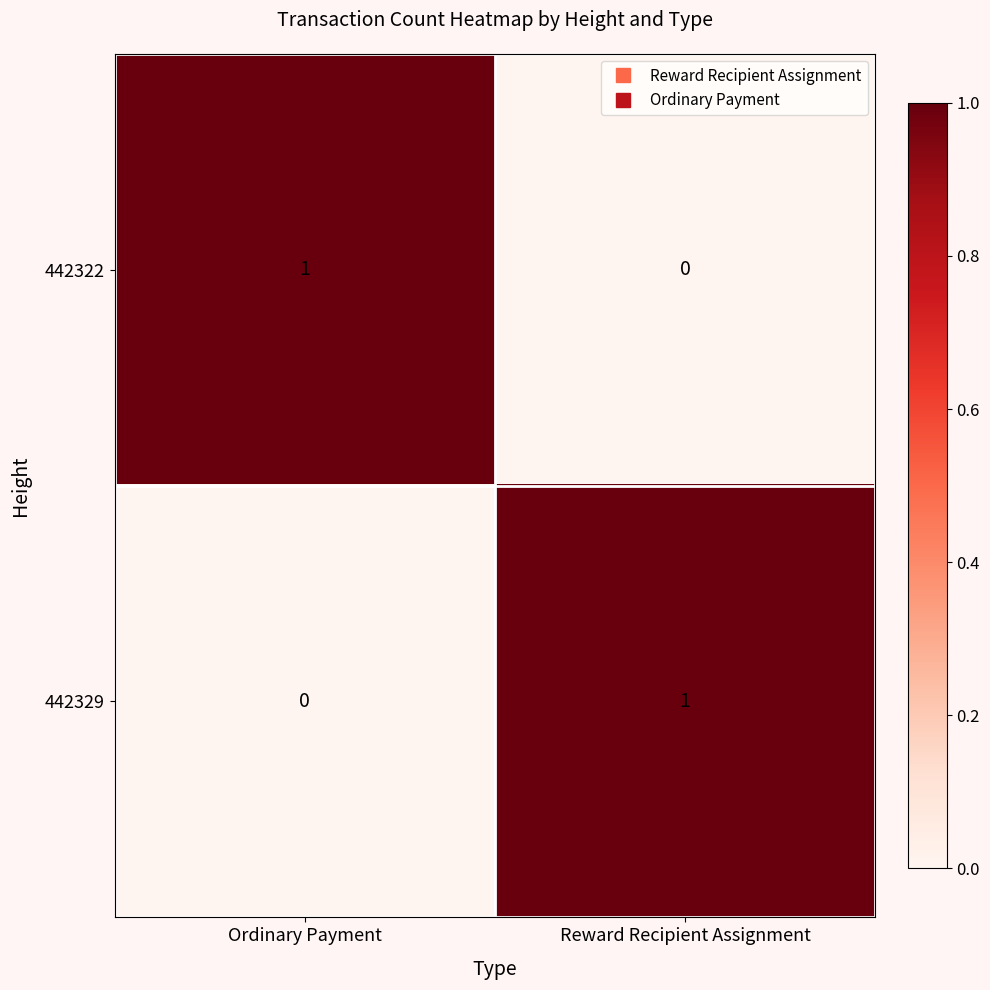

How many categories are shown in the chart?

2